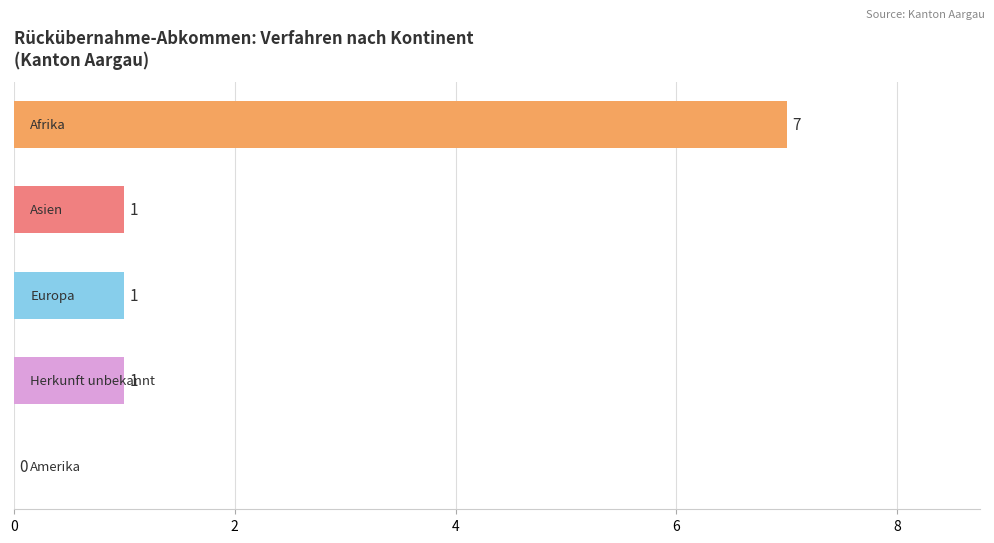

What is the sum of all values?

10